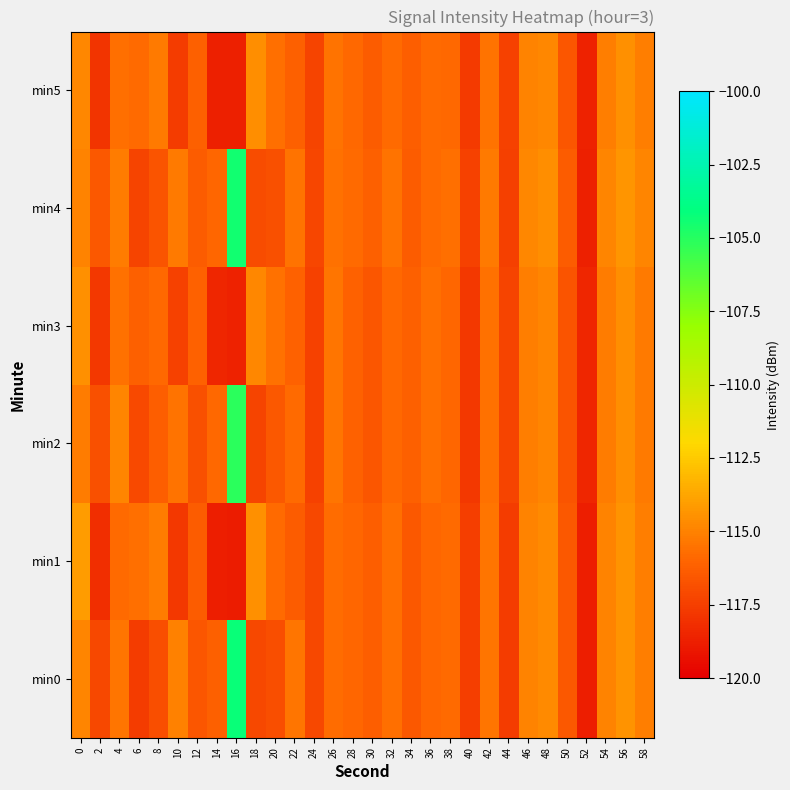

Reading right to left, transcribe all the data shown in this chart.

min0: 58=-115.1	56=-114.4	54=-115.0	52=-118.8	50=-116.5	48=-114.7	46=-114.9	44=-117.6	42=-115.4	40=-117.6	38=-115.8	36=-116.0	34=-116.5	32=-115.7	30=-116.3	28=-116.0	26=-115.7	24=-117.1	22=-115.4	20=-116.9	18=-117.2	16=-104.3	14=-116.2	12=-116.6	10=-115.1	8=-116.9	6=-117.6	4=-115.4	2=-117.2	0=-114.9
min1: 58=-115.1	56=-114.4	54=-115.0	52=-118.8	50=-116.5	48=-114.7	46=-114.9	44=-117.6	42=-115.4	40=-117.6	38=-115.8	36=-116.0	34=-116.5	32=-115.7	30=-116.3	28=-116.0	26=-115.7	24=-117.1	22=-116.4	20=-115.8	18=-114.5	16=-118.8	14=-118.8	12=-116.4	10=-117.8	8=-115.2	6=-115.7	4=-115.8	2=-118.2	0=-114.1
min2: 58=-115.3	56=-114.6	54=-115.2	52=-118.5	50=-116.7	48=-114.9	46=-115.1	44=-117.3	42=-115.6	40=-117.8	38=-116.0	36=-115.7	34=-116.2	32=-115.9	30=-116.6	28=-116.1	26=-115.4	24=-117.4	22=-115.8	20=-116.5	18=-117.3	16=-105.1	14=-115.9	12=-116.8	10=-115.5	8=-116.3	6=-117.1	4=-114.9	2=-116.8	0=-115.2
min3: 58=-115.3	56=-114.6	54=-115.2	52=-118.5	50=-116.7	48=-114.9	46=-115.1	44=-117.3	42=-115.6	40=-117.8	38=-116.0	36=-115.7	34=-116.2	32=-115.9	30=-116.6	28=-116.1	26=-115.4	24=-117.4	22=-116.1	20=-115.6	18=-114.8	16=-118.6	14=-118.5	12=-116.1	10=-117.4	8=-115.9	6=-116.2	4=-115.6	2=-117.8	0=-114.5
min4: 58=-114.9	56=-114.3	54=-114.9	52=-118.7	50=-116.4	48=-114.6	46=-114.8	44=-117.5	42=-115.3	40=-117.4	38=-115.7	36=-115.8	34=-116.4	32=-115.5	30=-116.2	28=-115.8	26=-115.6	24=-117.2	22=-115.5	20=-116.8	18=-117.0	16=-104.5	14=-116.0	12=-116.4	10=-115.3	8=-116.7	6=-117.3	4=-115.2	2=-116.5	0=-115.0
min5: 58=-115.1	56=-114.5	54=-115.1	52=-118.6	50=-116.6	48=-114.8	46=-115.0	44=-117.4	42=-115.5	40=-117.7	38=-115.9	36=-115.8	34=-116.3	32=-115.8	30=-116.4	28=-115.9	26=-115.5	24=-117.3	22=-116.2	20=-115.7	18=-114.6	16=-118.7	14=-118.7	12=-116.2	10=-117.6	8=-115.3	6=-115.8	4=-115.7	2=-117.9	0=-114.8